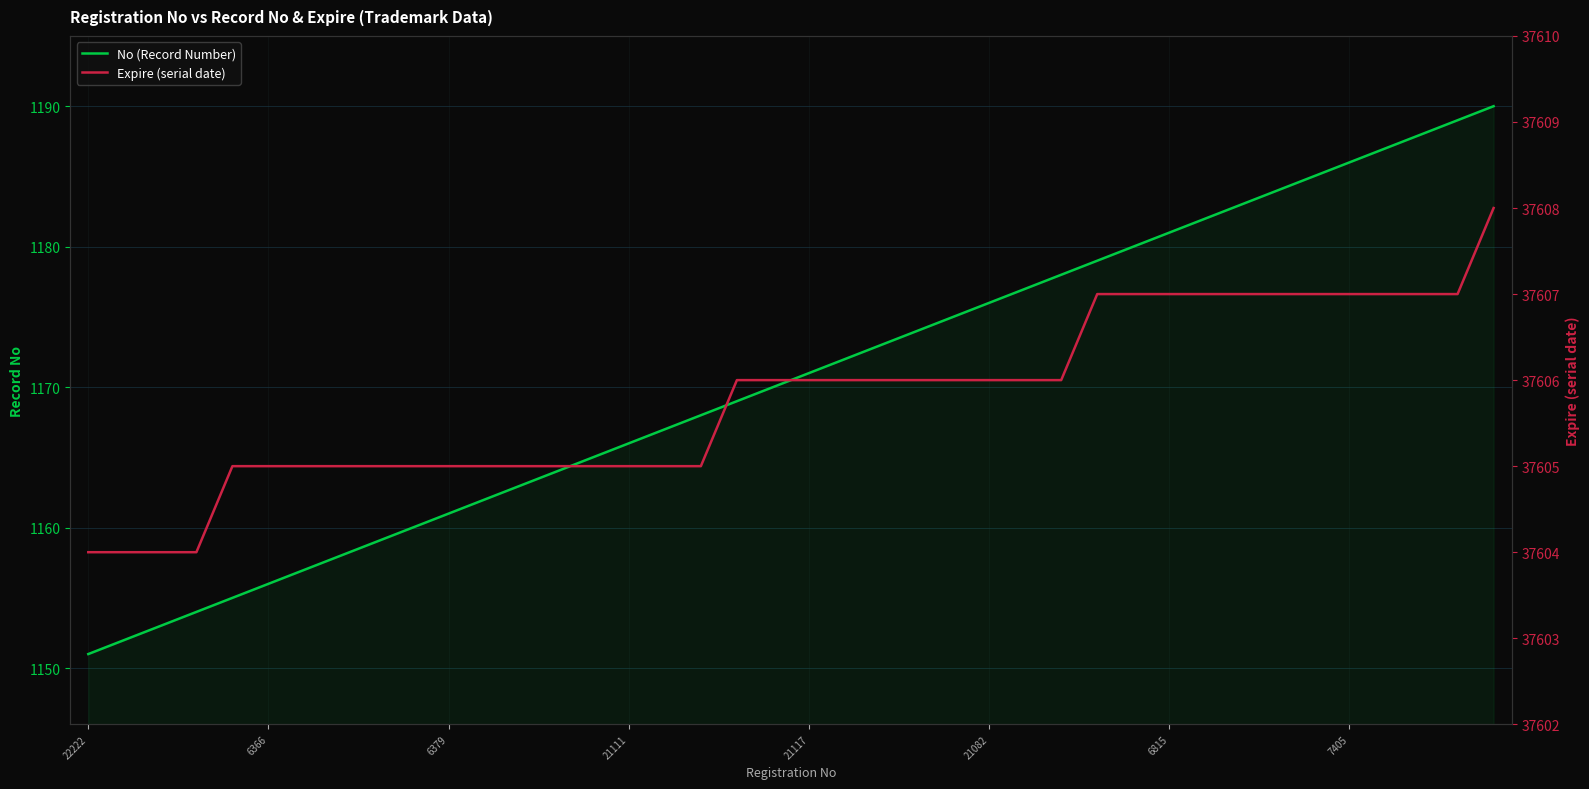

True or false: No (Record Number) and Expire (serial date) cross at least once.

False